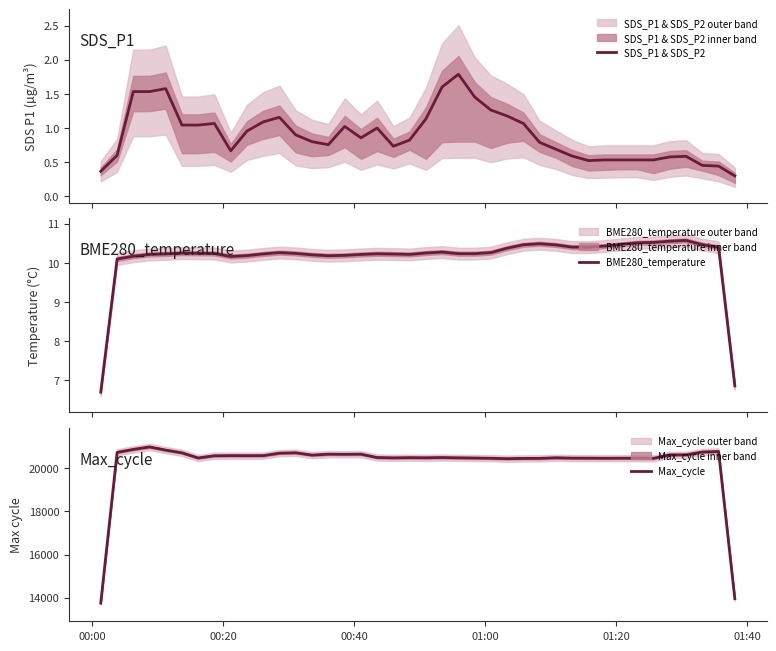

How many lines are shown in the chart?

3